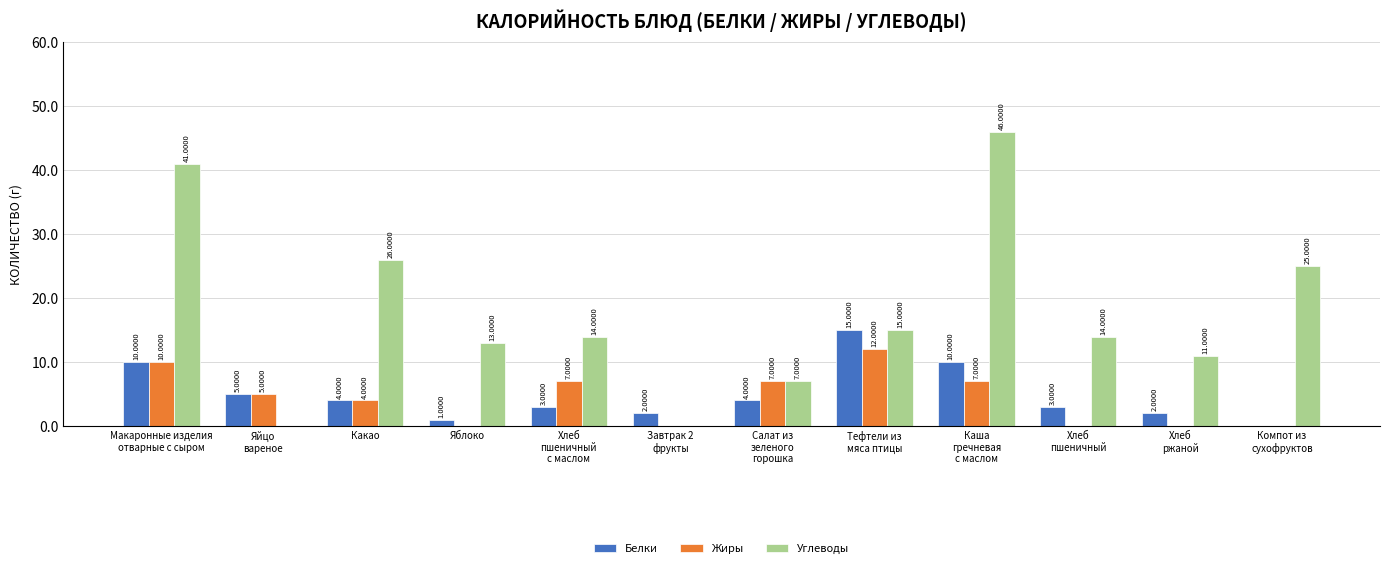

How many positive values does the Углеводы series have?

10